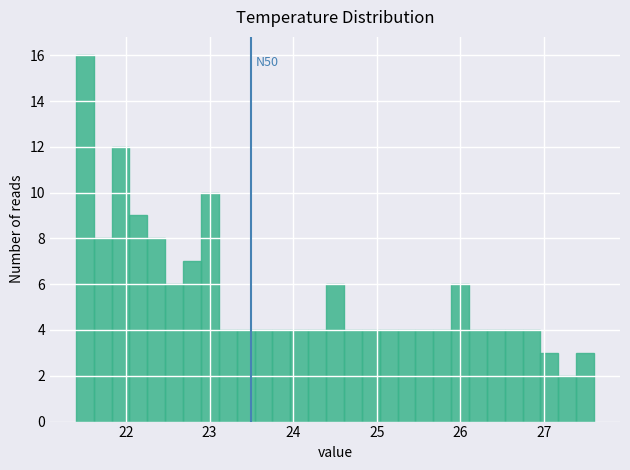

Around what value on the x-axis is the tallest bar? Give the approximate position of its centre, as read against the axis.

21.5